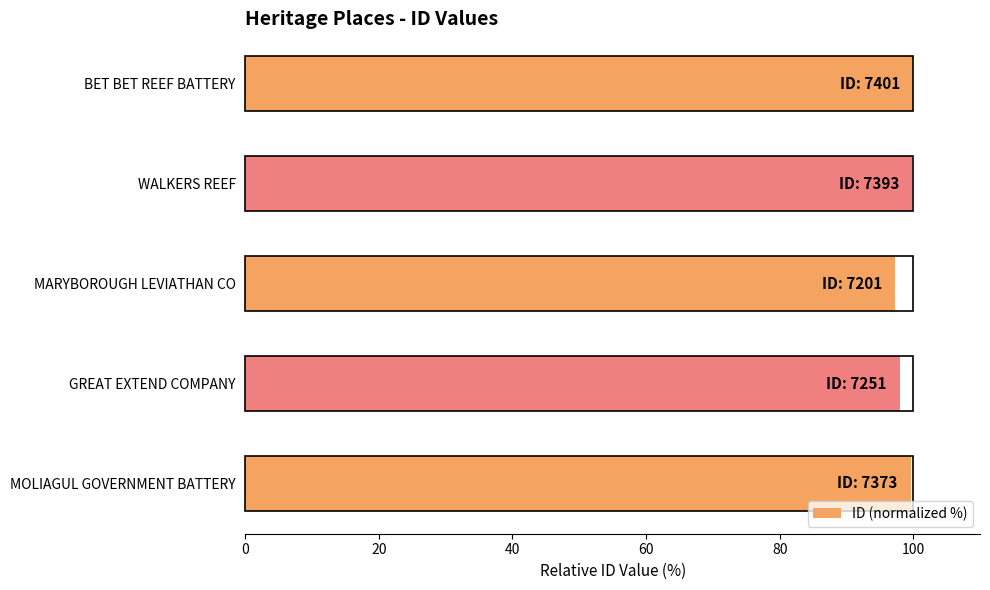

What is the maximum value shown in the chart?

100.0